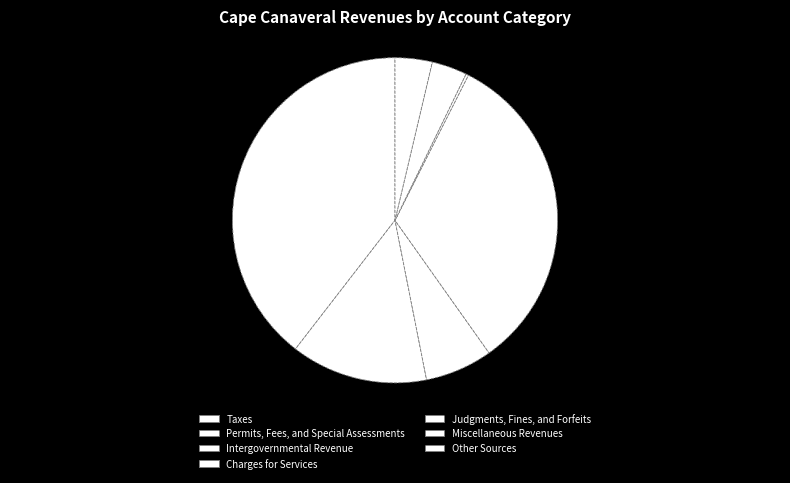

What is the change in value from Judgments, Fines, and Forfeits to Miscellaneous Revenues?

+407044